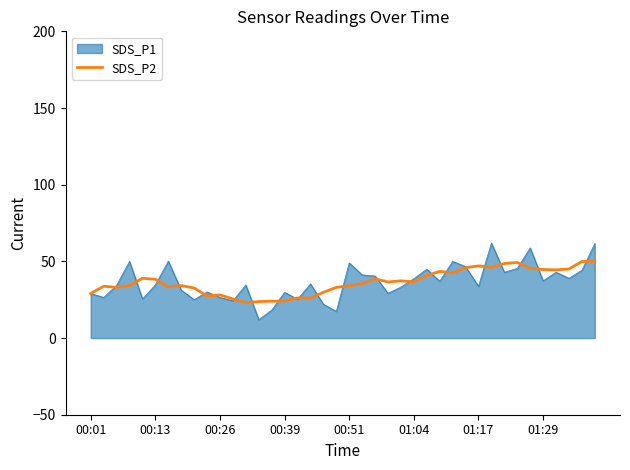

What is the smallest value displayed?

12.0